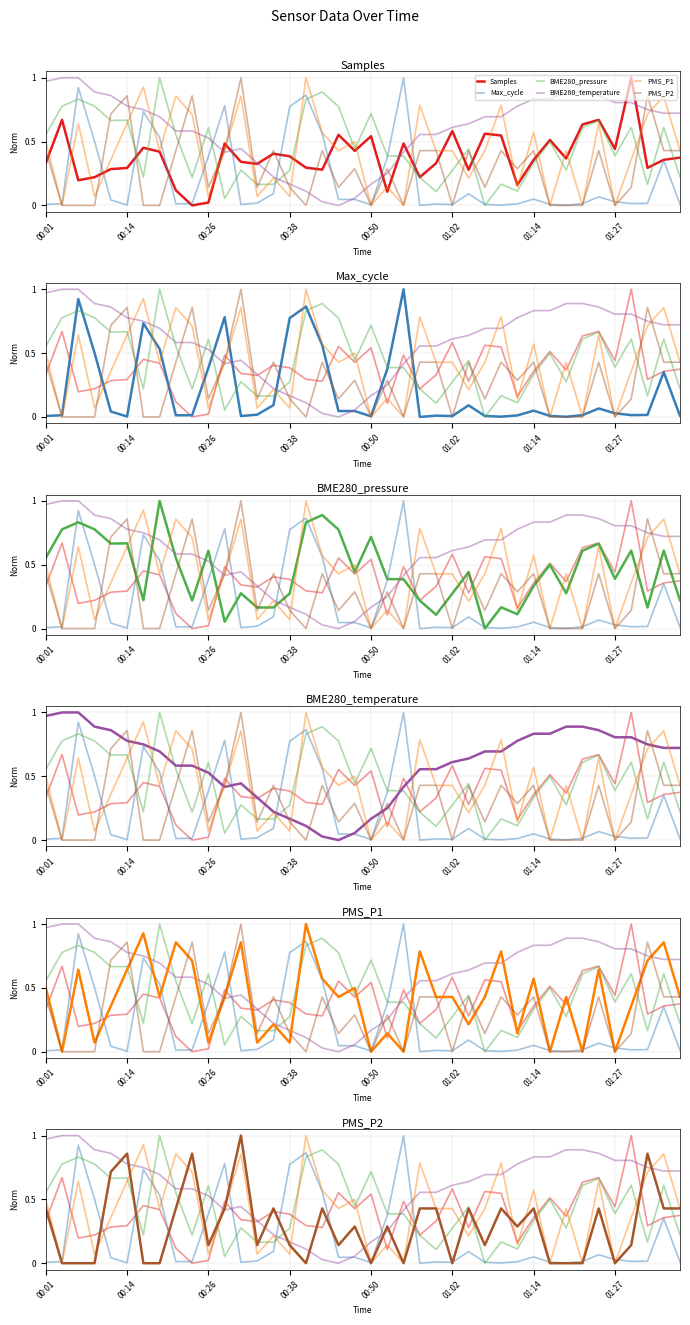

Is it true that Max_cycle equals 0.0 at 00:50?

False